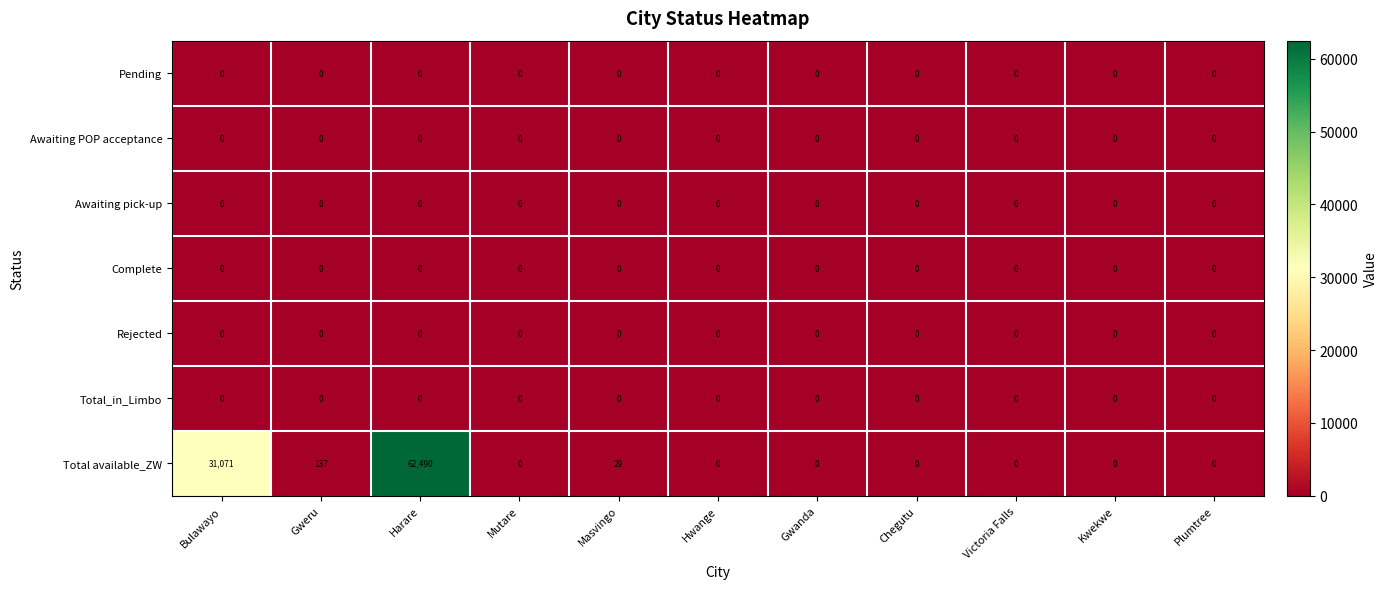

At which category is the sum across all series the highest?

Harare